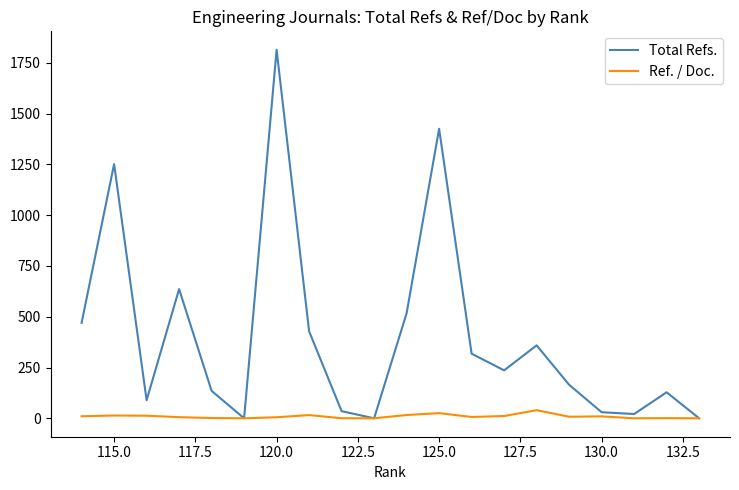

Which series has the largest total across all categories?

Total Refs.